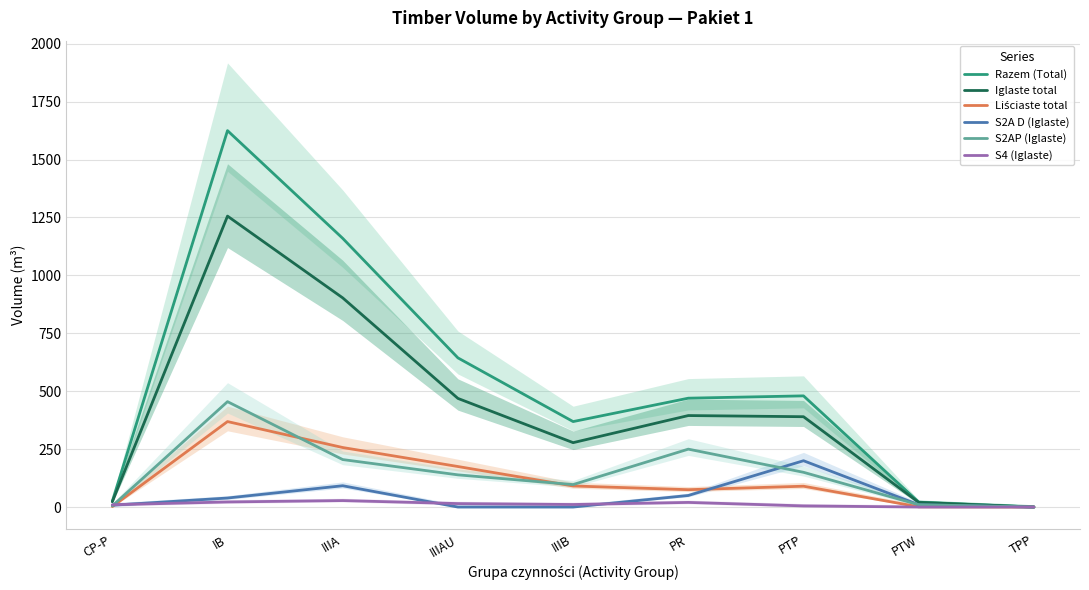

At which label is S2AP (Iglaste) closest to 227?

IIIA